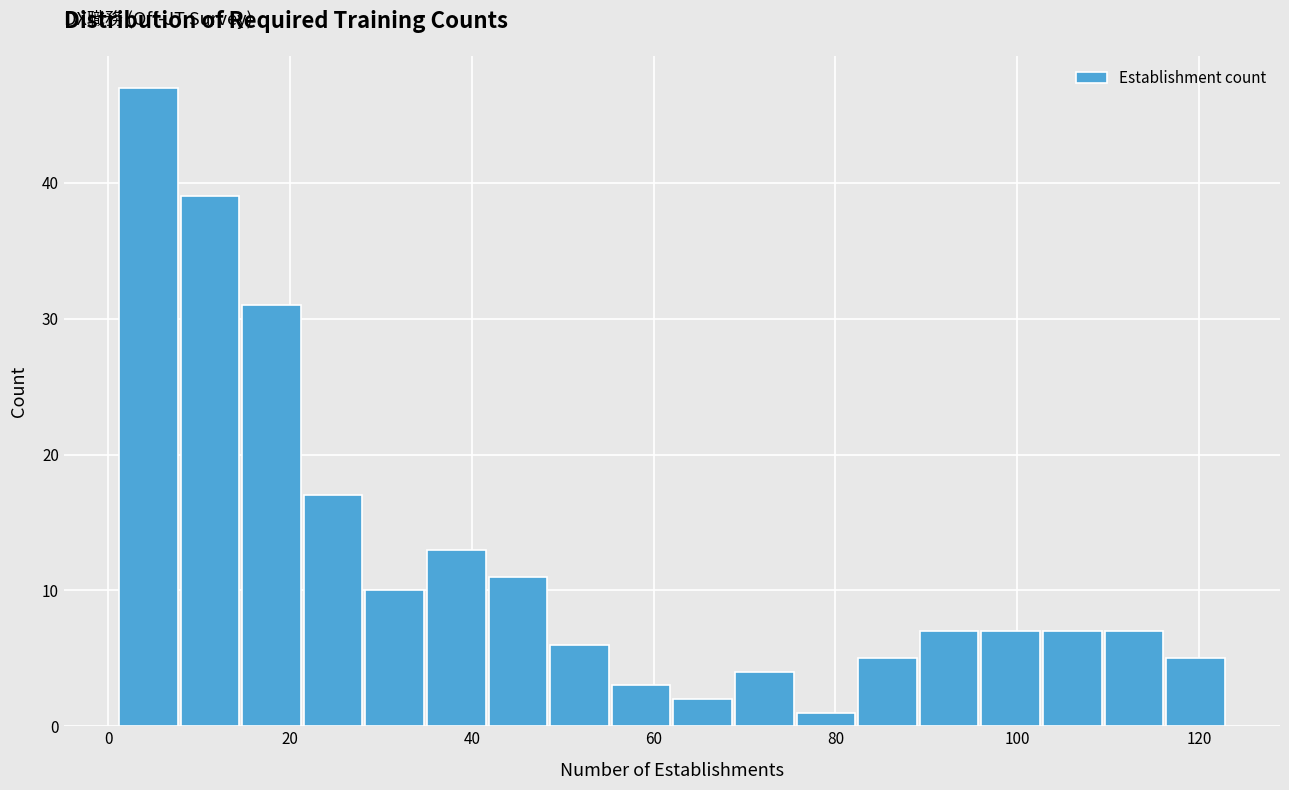

Read against the x-axis, roughly where is the centre of the tallest bar?

4